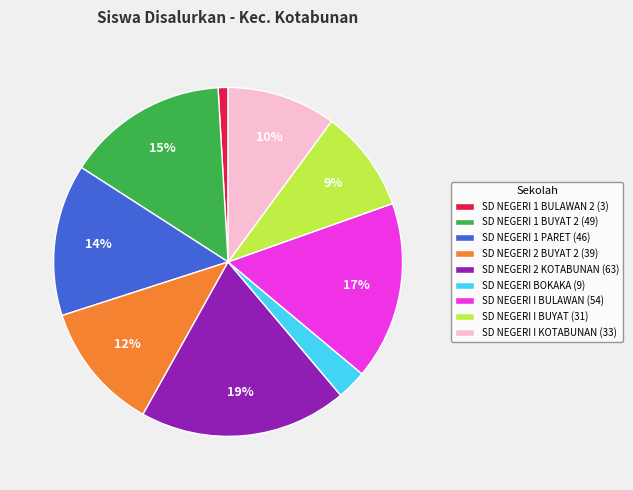

Do SD NEGERI 1 BULAWAN 2 (3) and SD NEGERI I BULAWAN (54) together represent more than half of the pie?

No